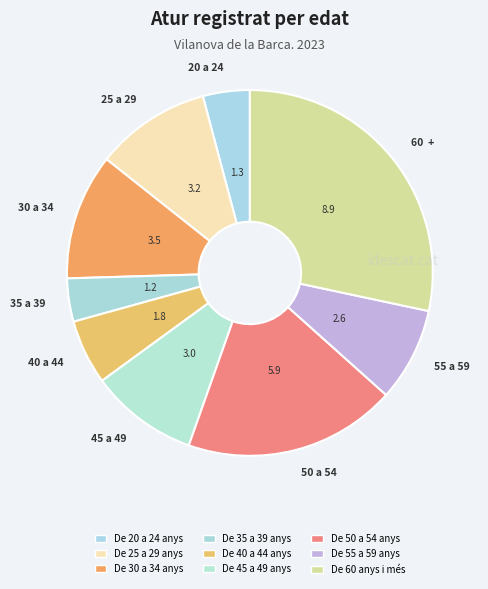

Is there any slice that represents more than half of the pie?

No